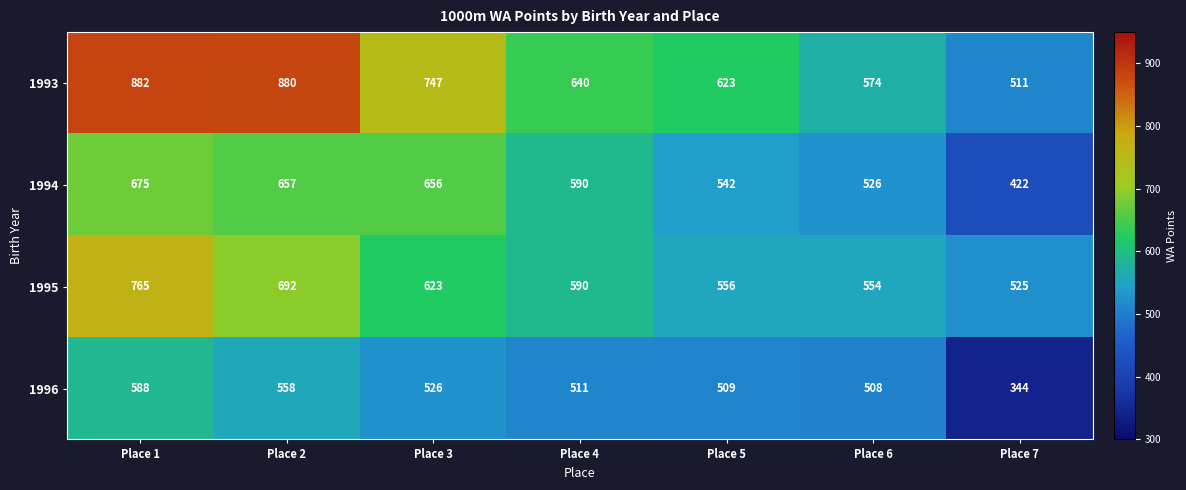

What is the minimum value shown in the chart?

344